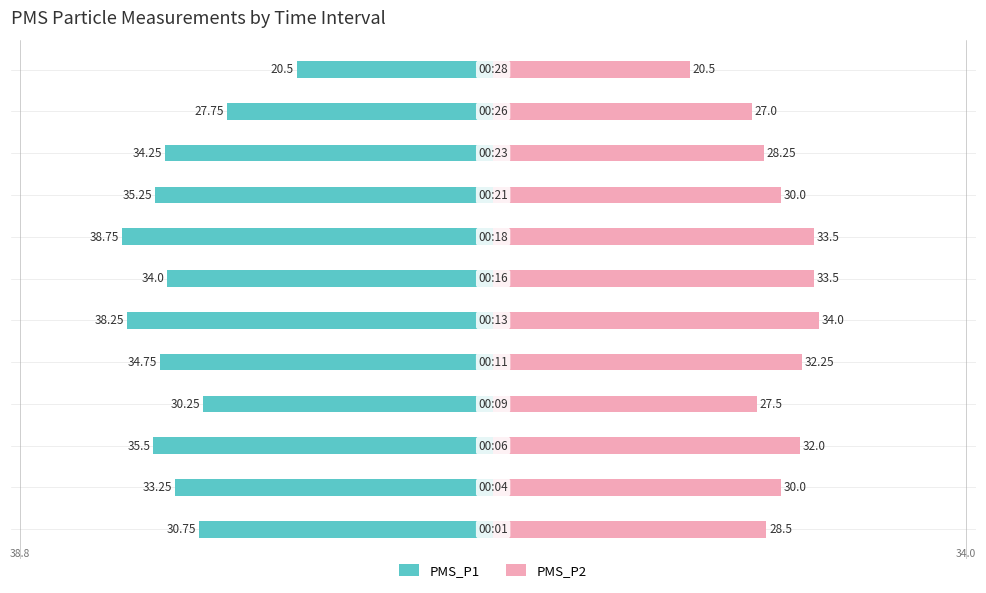

Which series has the largest range (max minus min)?

PMS_P1